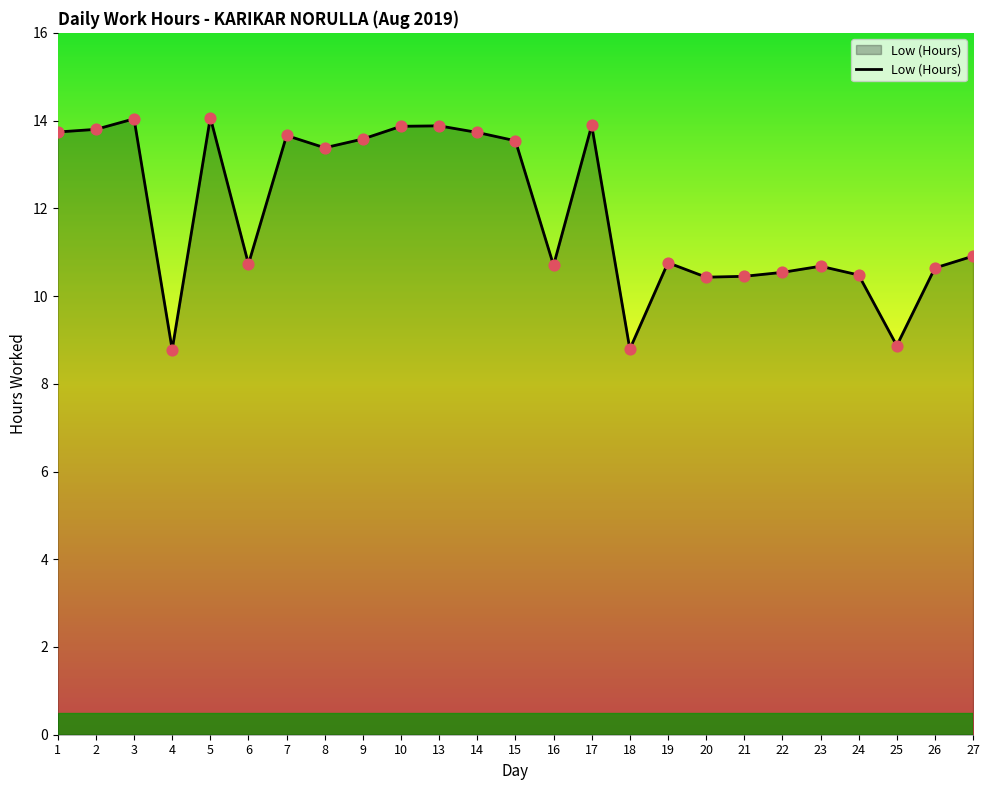

Between 16 and 13, which is larger?

13